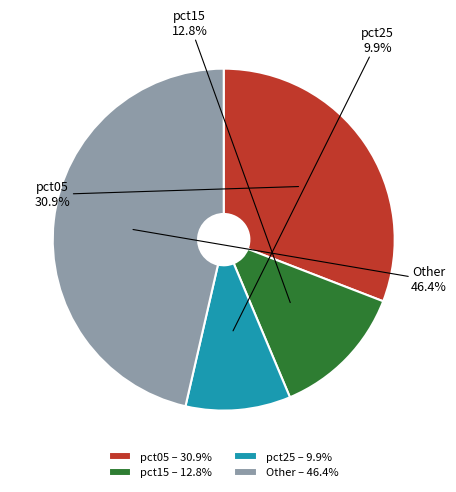

Is Other the majority of the pie?

No